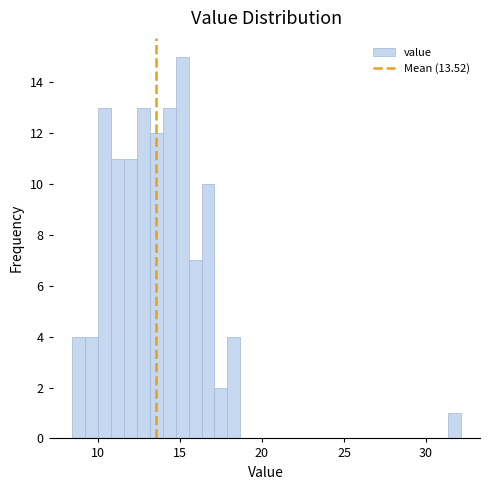

Around what value on the x-axis is the tallest bar? Give the approximate position of its centre, as read against the axis.

15.0